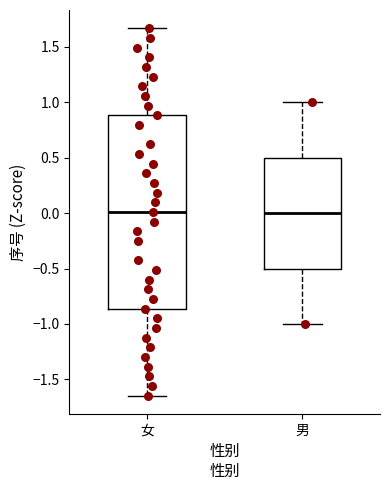

Where does the lower whisker of the box for 女 end on the y-axis? The values are not printed on the chart, so give them approximately, as read against the axis.

-1.65